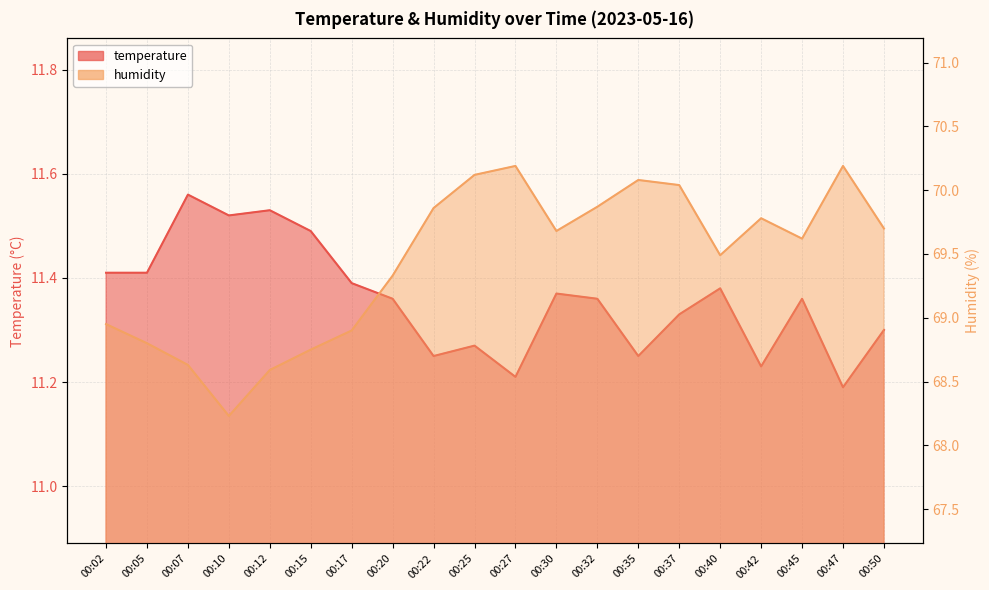

What is the sum of all humidity values?

1388.8